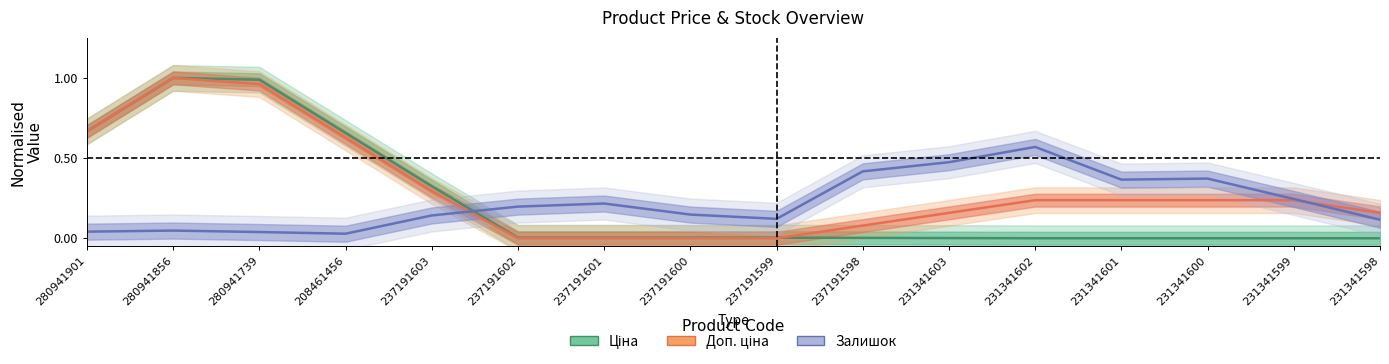

Where do Залишок and Доп. ціна first cross each other?

237191603 and 237191602